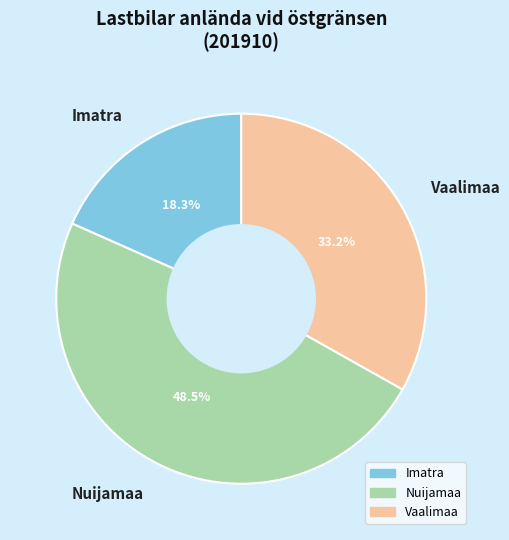

What is the smallest slice in the pie chart?

Imatra